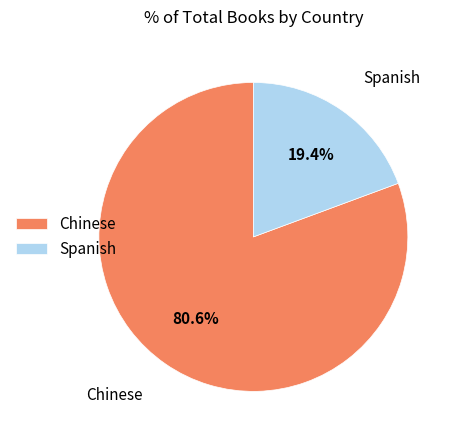

Which slice represents more than half of the pie?

Chinese